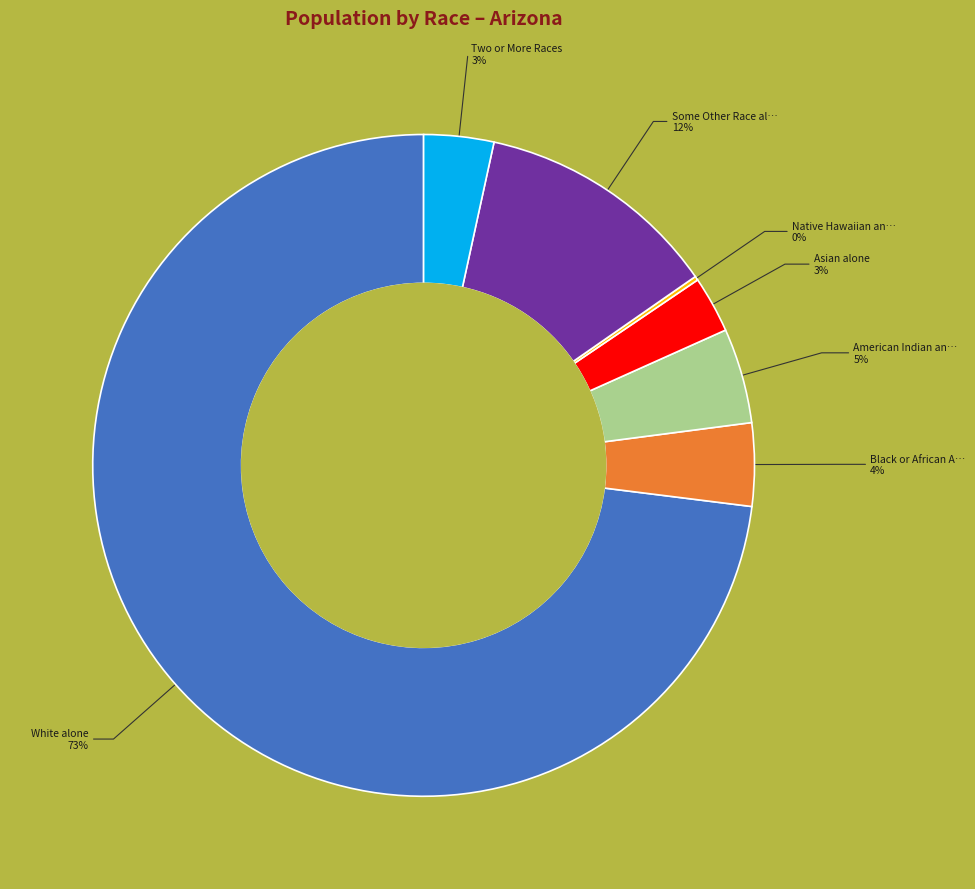

Is there a majority slice in this chart?

Yes